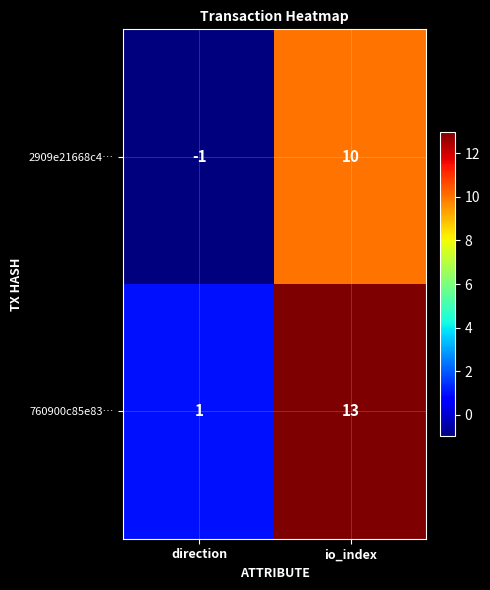

What value does the 760900c85e83… series have at io_index, to the nearest 10?

10